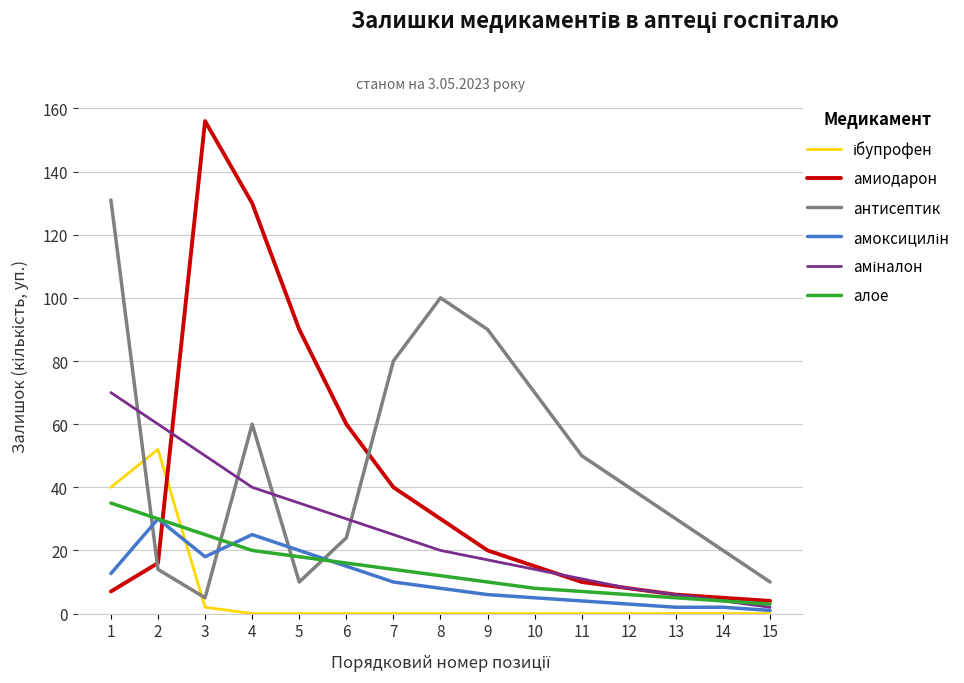

Does the chart have visible grid lines?

Yes